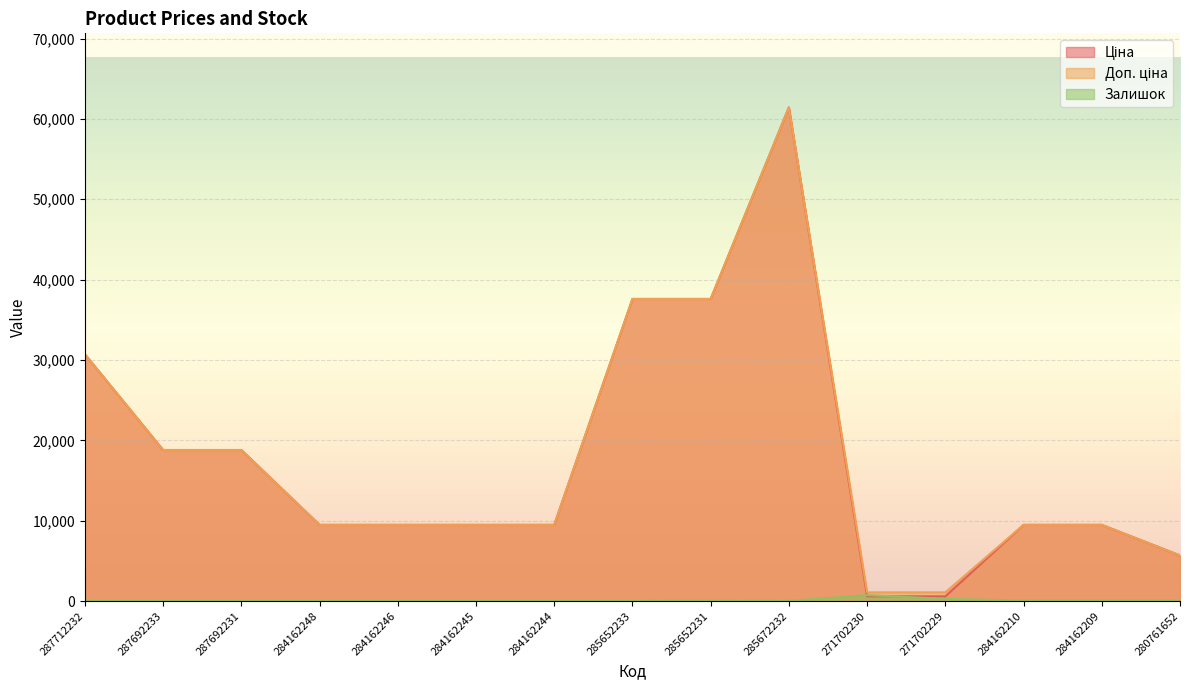

Which label corresponds to the largest value in the chart?

285672232